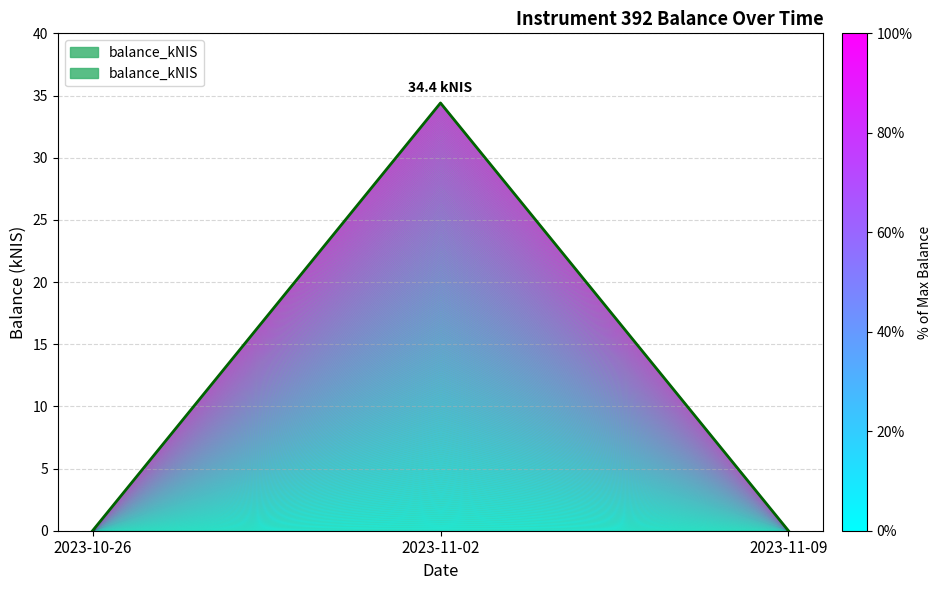

How many positive values are there?

1